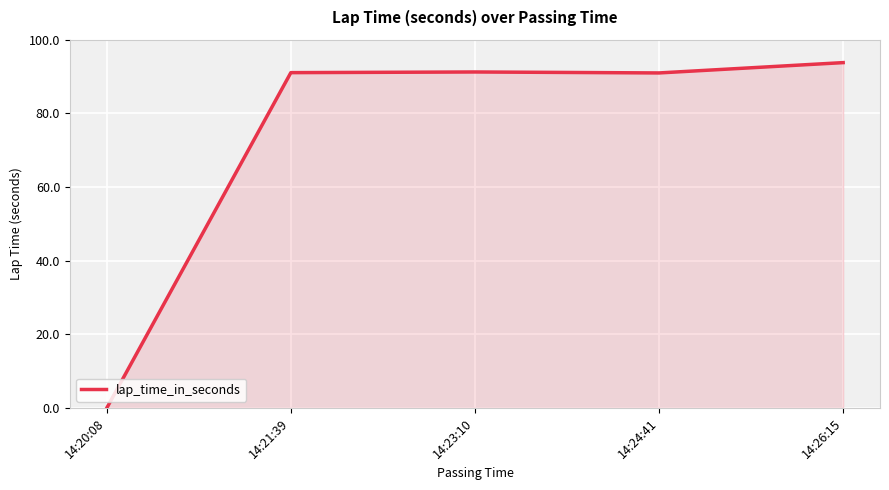

How many values are above zero?

4